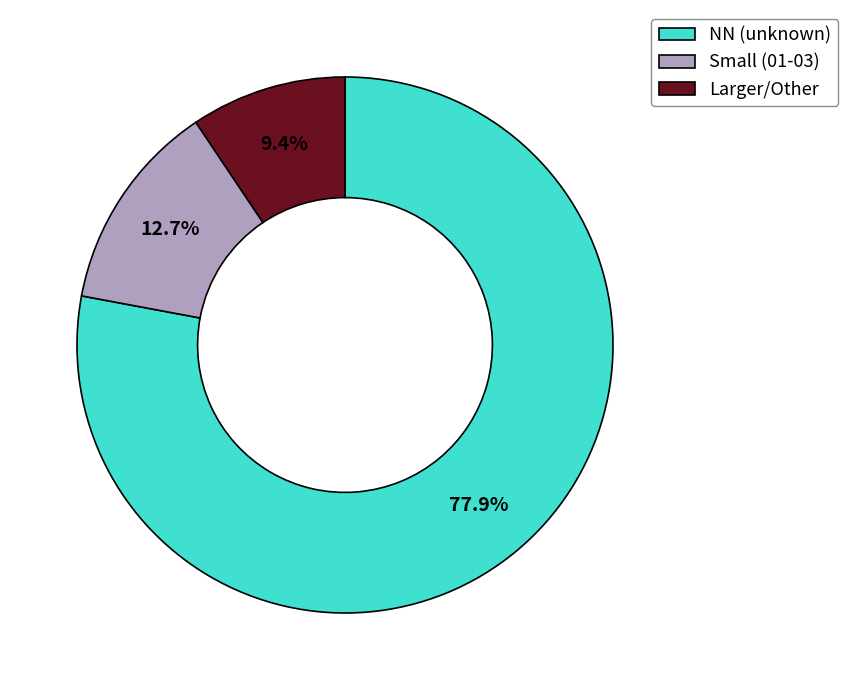

How much of the chart is everything except NN (unknown)?

22.1%